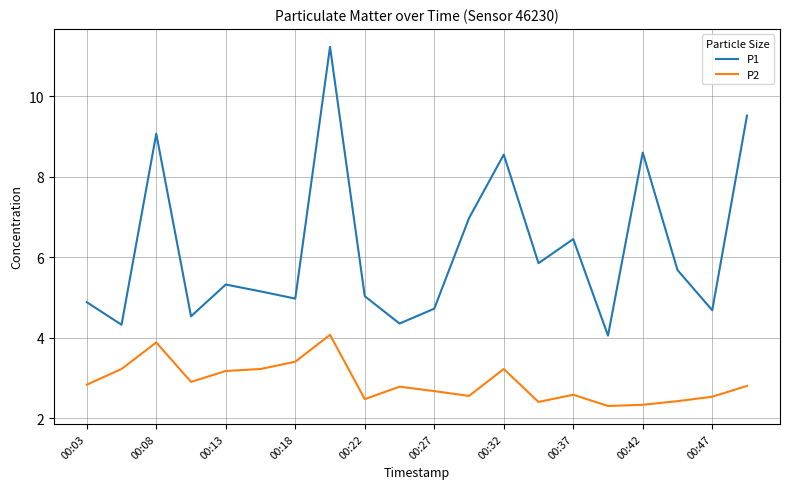

True or false: P2 has more than 1 points higher than both neighbors.

True